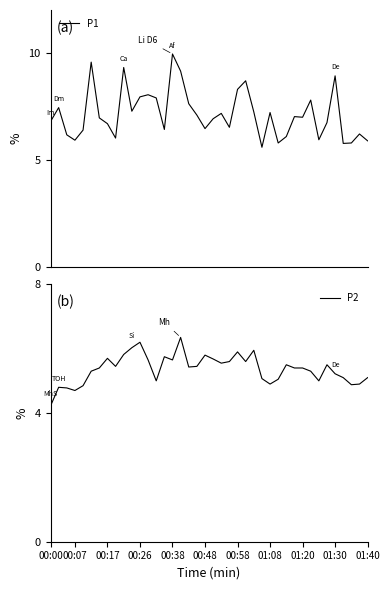

Where is the first local minimum for P2?

00:07